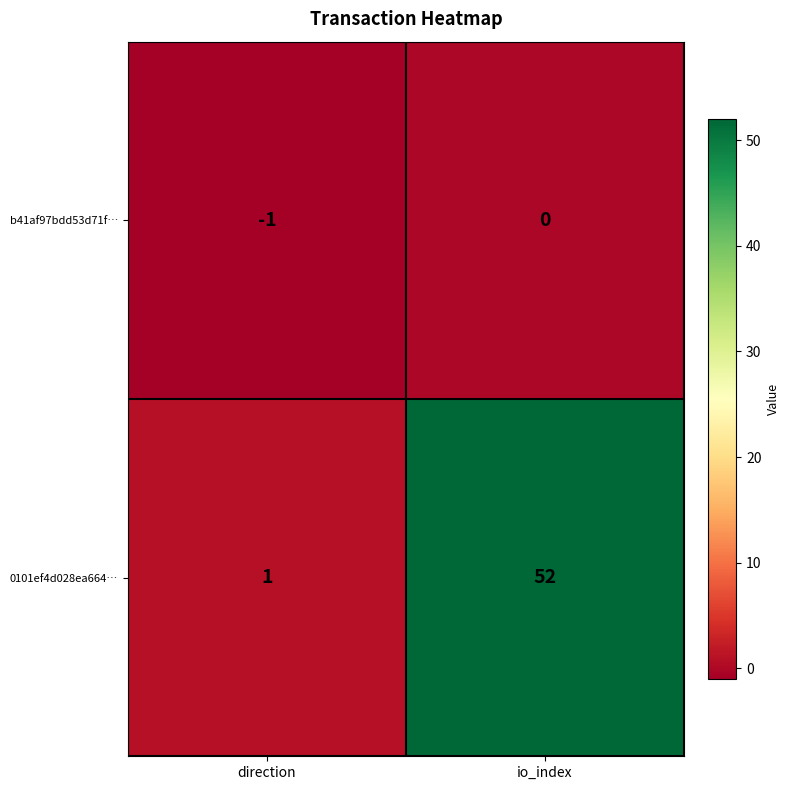

At which label is 0101ef4d028ea664… closest to 26?

direction